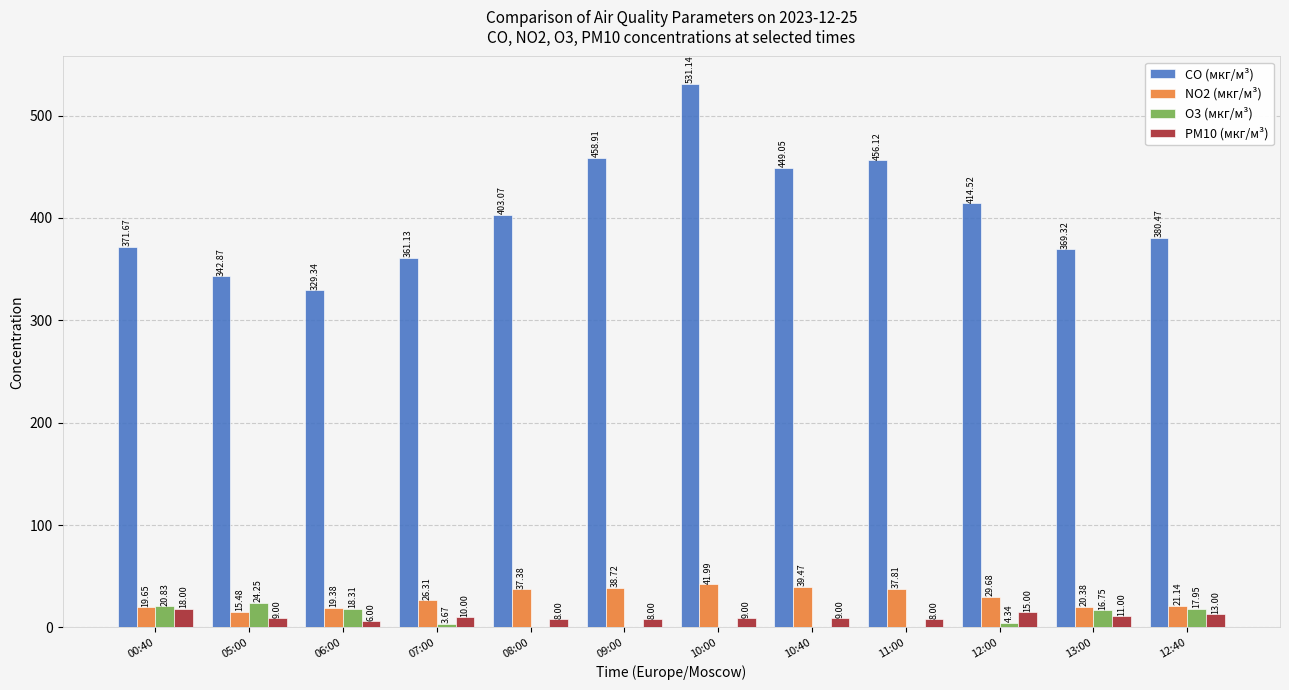

How many groups of bars are there?

12